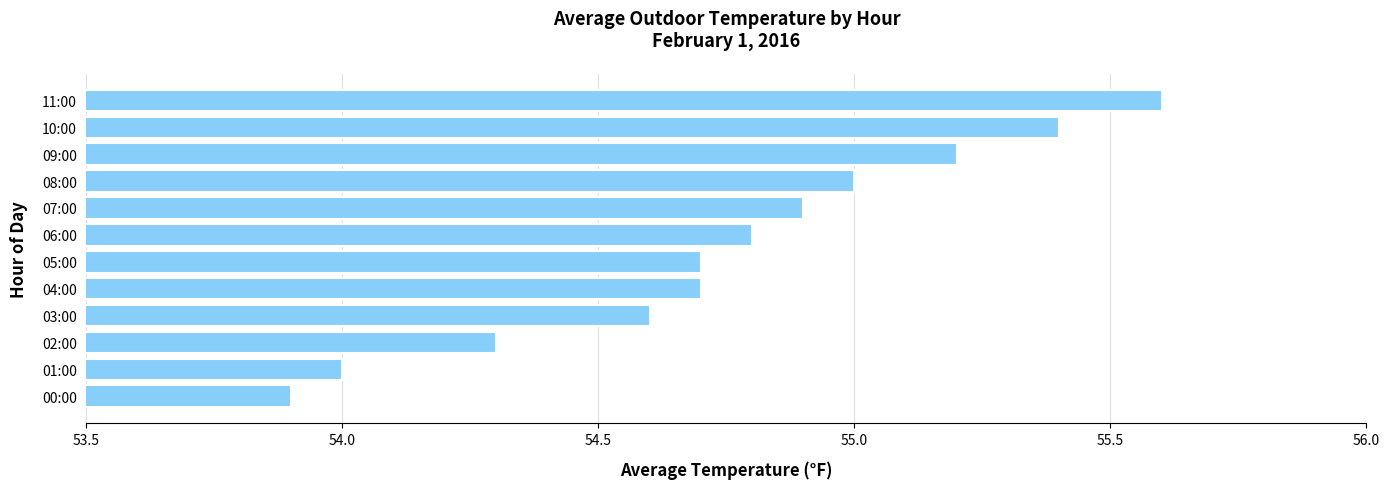

Count the number of categories in the chart.

12